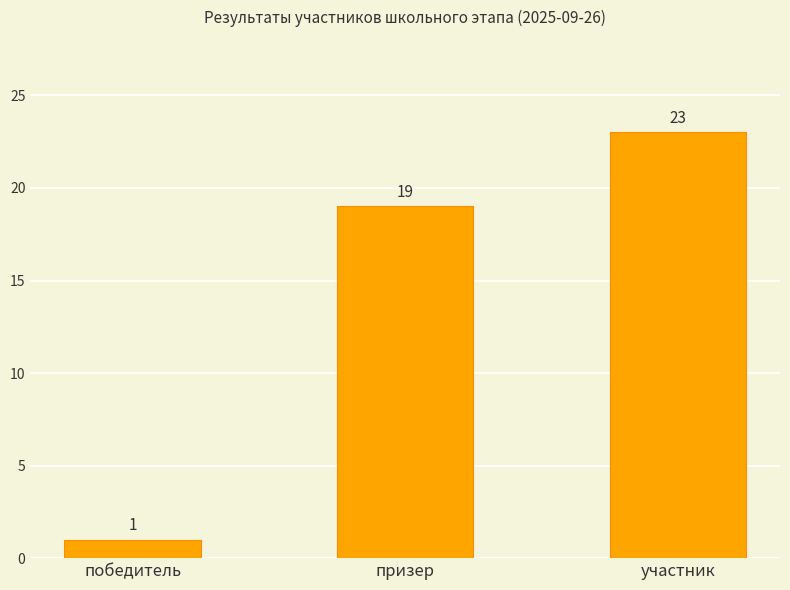

What is the sum of all values?

43